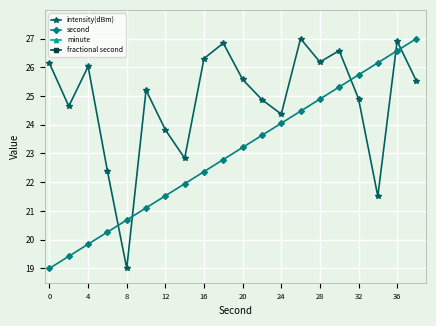

List the series in order of their peak value, lowest first.

minute, fractional second, intensity(dBm), second